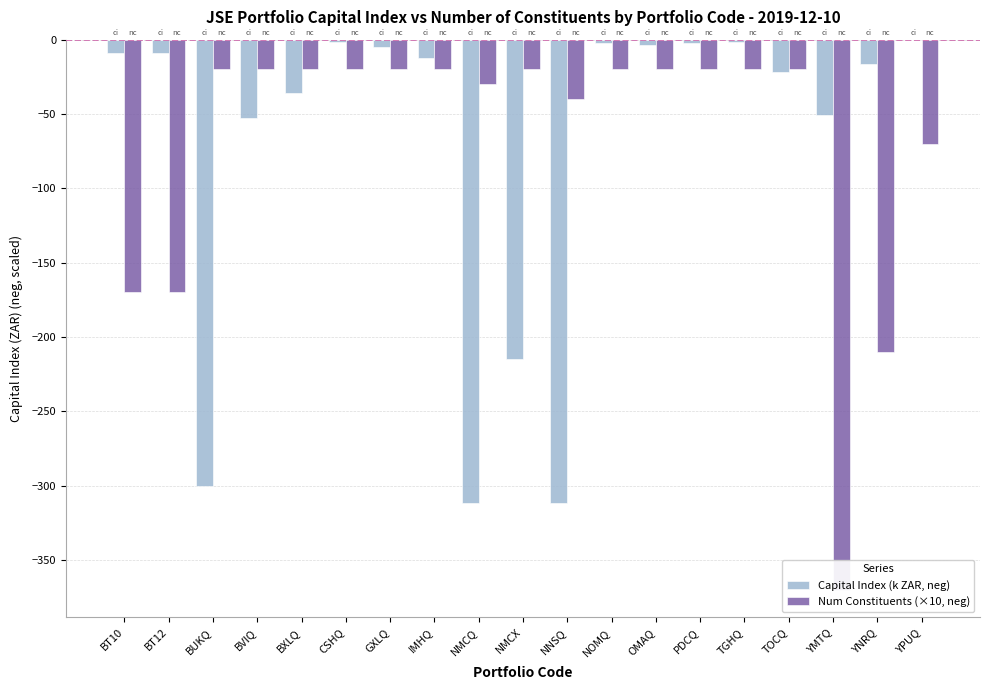

What are all the series names shown in the legend?

Capital Index (k ZAR, neg), Num Constituents (×10, neg)